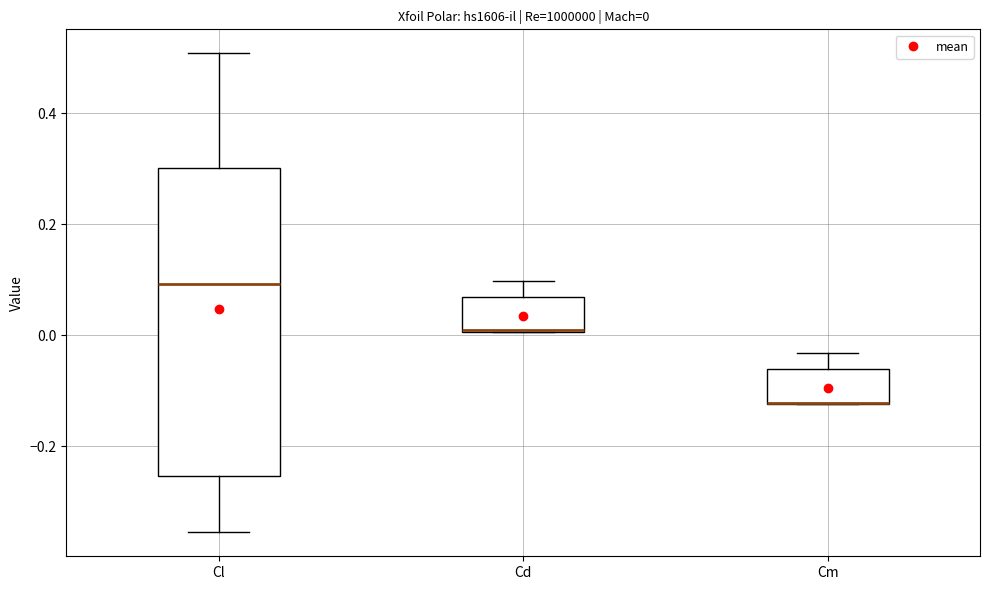

Comparing the boxes themselves (not the whiskers), which one is the tallest?

Cl